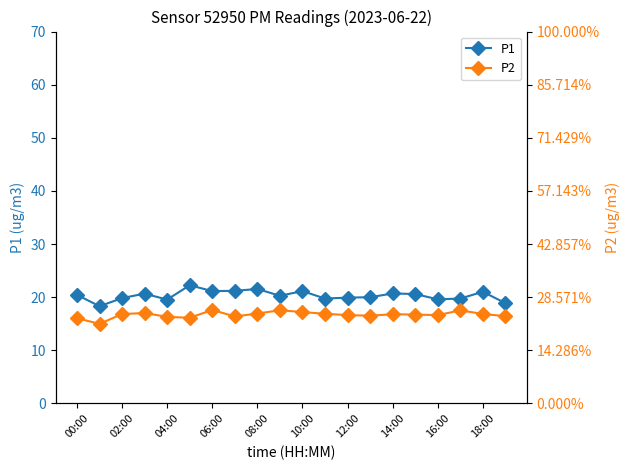

Which series has the largest total across all categories?

P1